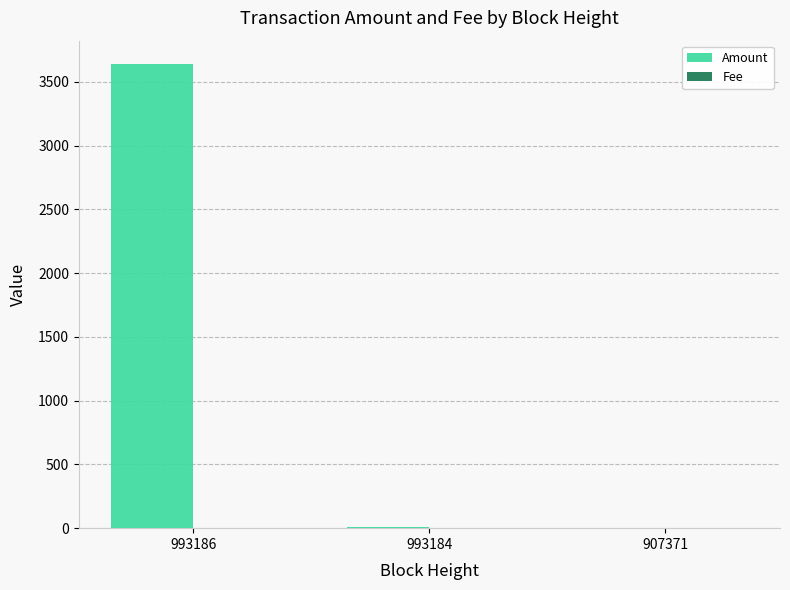

Count the number of categories in the chart.

3